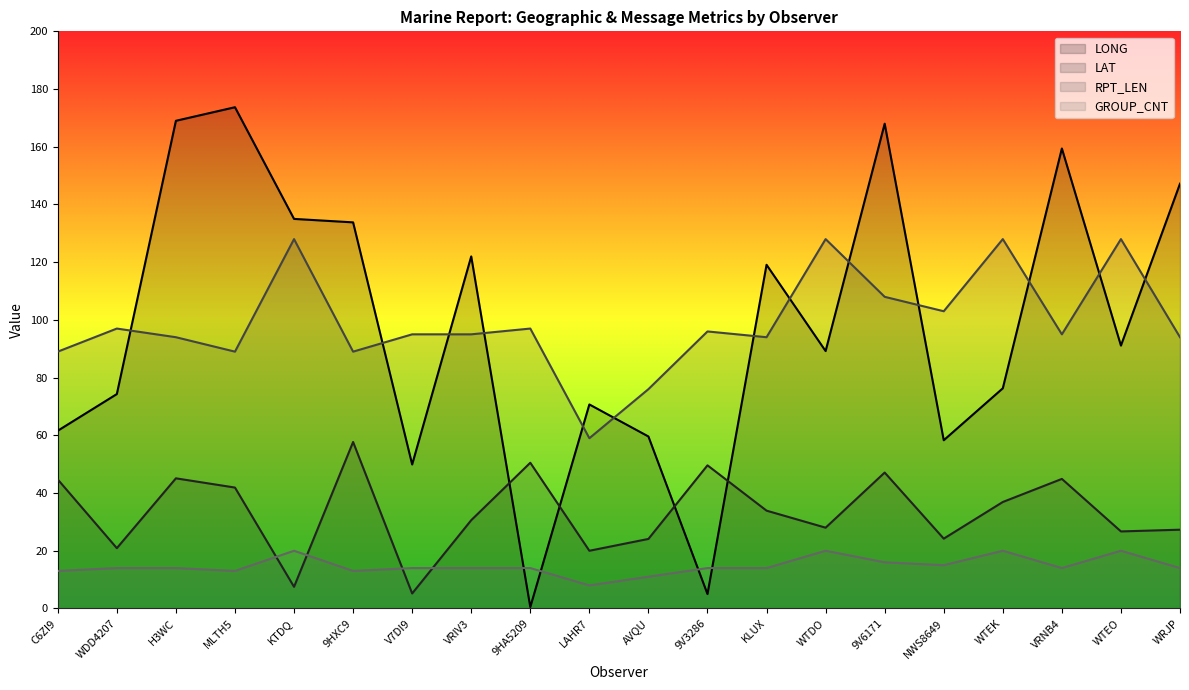

How many values in the LAT series are below 33?

10